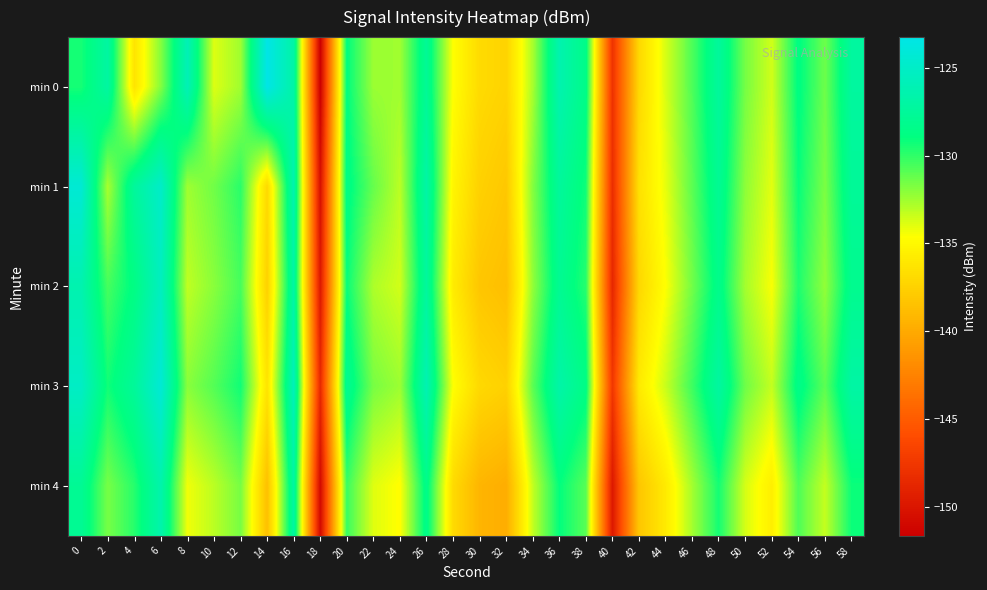

Reading right to left, list all the values displayed in this chart.

min 0: 58=-127.2	56=-131.4	54=-128.7	52=-133.6	50=-131.6	48=-127.4	46=-130.7	44=-133.7	42=-137.0	40=-147.8	38=-128.5	36=-126.3	34=-132.7	32=-137.3	30=-136.9	28=-134.6	26=-127.7	24=-132.5	22=-132.4	20=-128.9	18=-151.7	16=-126.8	14=-123.2	12=-132.5	10=-133.8	8=-125.9	6=-131.9	4=-136.3	2=-127.1	0=-129.4
min 1: 58=-127.6	56=-131.7	54=-129.1	52=-134.0	50=-132.1	48=-127.8	46=-131.0	44=-134.1	42=-136.5	40=-148.2	38=-129.3	36=-127.4	34=-131.9	32=-138.1	30=-137.5	28=-135.2	26=-126.8	24=-133.1	22=-131.2	20=-128.5	18=-150.4	16=-126.3	14=-137.0	12=-129.9	10=-131.4	8=-132.5	6=-124.9	4=-127.4	2=-132.7	0=-124.3
min 2: 58=-128.1	56=-132.2	54=-129.6	52=-134.5	50=-132.6	48=-128.3	46=-131.5	44=-134.6	42=-137.1	40=-148.7	38=-129.8	36=-127.9	34=-132.2	32=-138.7	30=-138.2	28=-135.8	26=-127.3	24=-133.6	22=-132.8	20=-129.1	18=-149.8	16=-126.9	14=-137.5	12=-130.5	10=-132.0	8=-133.2	6=-125.4	4=-128.7	2=-130.5	0=-126.3
min 3: 58=-126.9	56=-131.0	54=-128.4	52=-133.3	50=-131.4	48=-127.1	46=-130.3	44=-133.4	42=-135.9	40=-147.5	38=-128.6	36=-126.7	34=-131.0	32=-137.5	30=-137.0	28=-134.6	26=-126.1	24=-132.4	22=-131.6	20=-127.9	18=-148.6	16=-125.7	14=-136.3	12=-129.3	10=-130.8	8=-132.0	6=-124.2	4=-127.5	2=-129.3	0=-125.1
min 4: 58=-129.2	56=-133.3	54=-130.7	52=-135.6	50=-133.7	48=-129.4	46=-132.6	44=-135.9	42=-138.2	40=-149.8	38=-130.9	36=-129.0	34=-133.3	32=-139.8	30=-139.3	28=-136.9	26=-128.4	24=-134.7	22=-133.9	20=-130.2	18=-150.9	16=-127.0	14=-138.6	12=-131.6	10=-133.1	8=-134.3	6=-126.5	4=-129.8	2=-131.6	0=-127.8